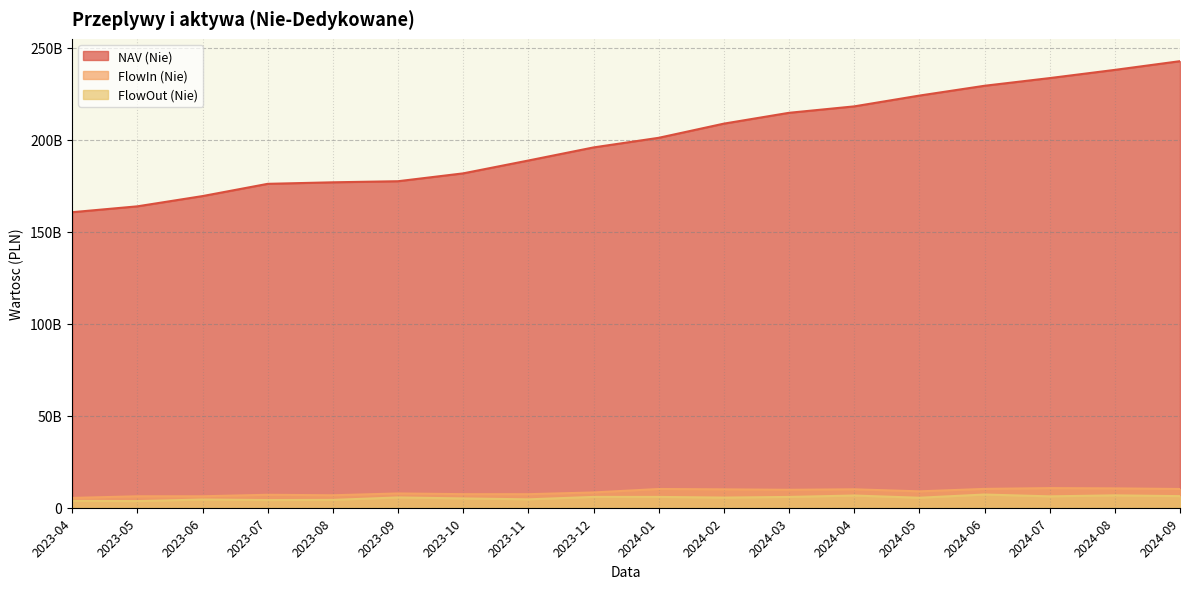

How many lines are shown in the chart?

3